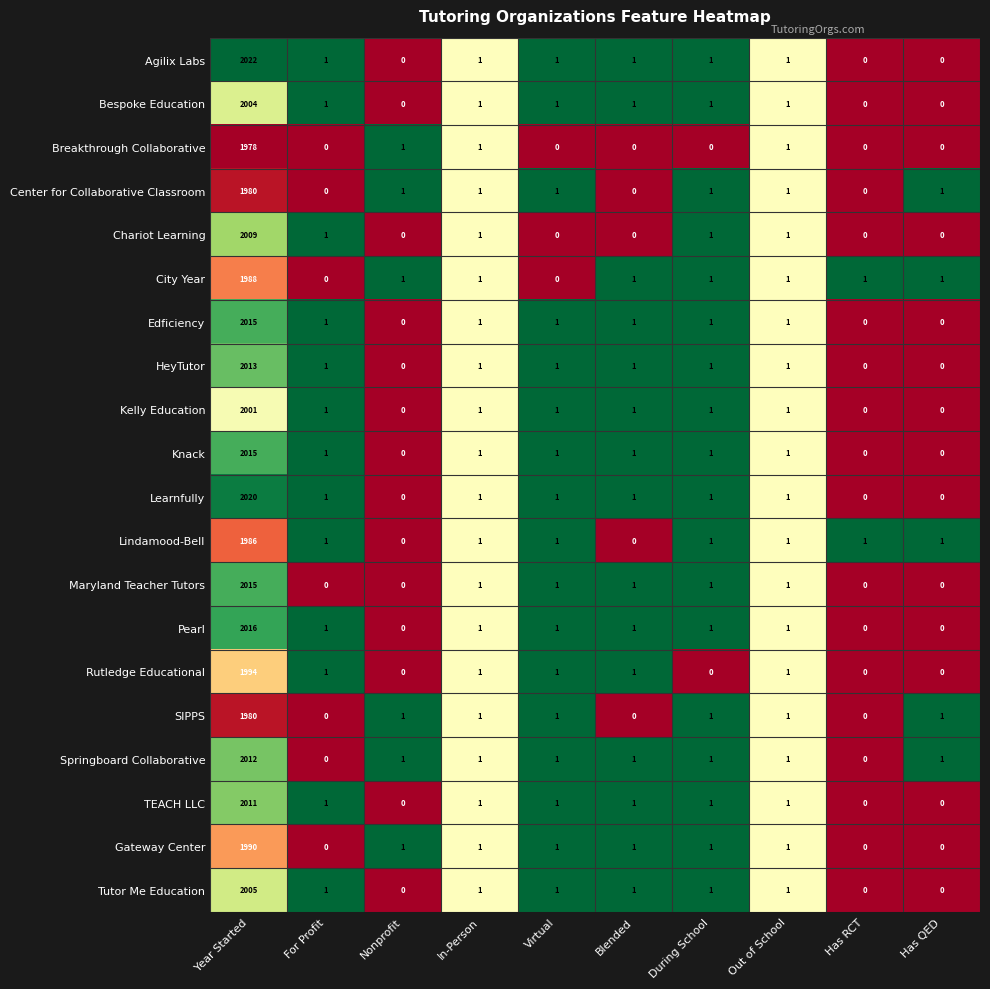

Is the value of Pearl at During School greater than the value of Lindamood-Bell at Blended?

Yes